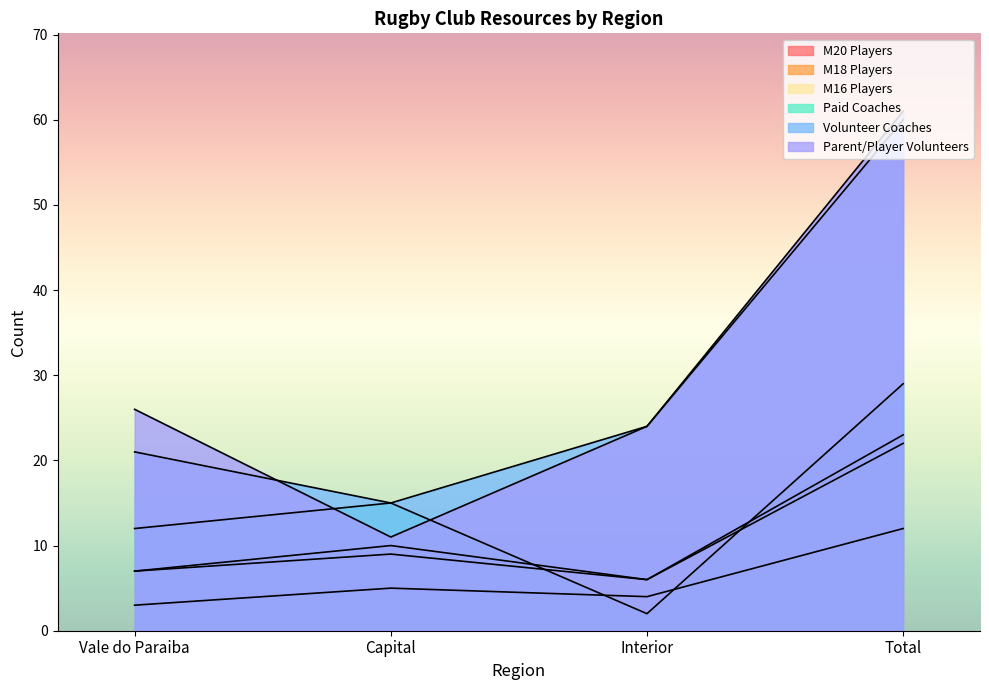

List the labels in order of M20 Players value, smallest first.

Vale do Paraiba, Interior, Capital, Total